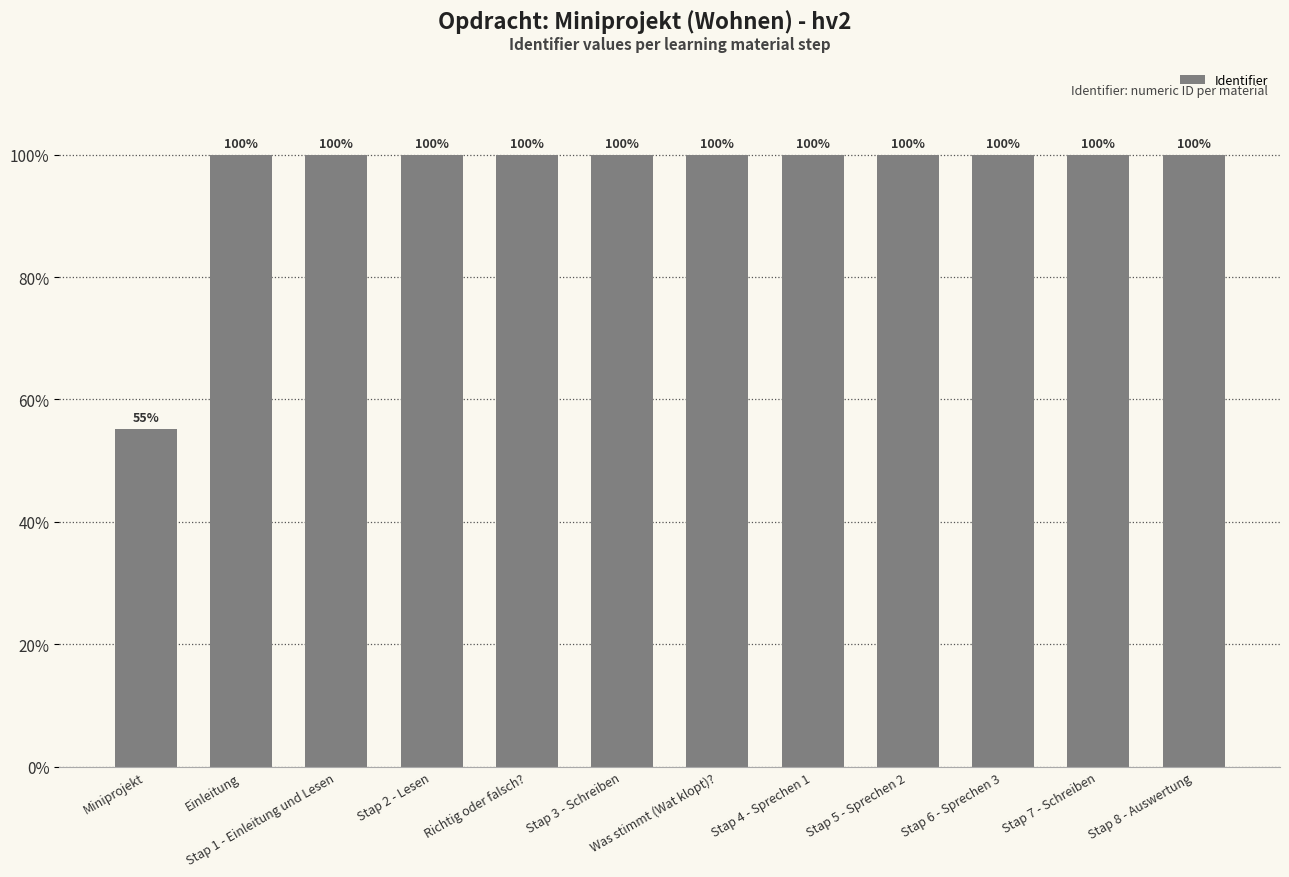

Is it true that the value at Stap 7 - Schreiben is 39.0?

False